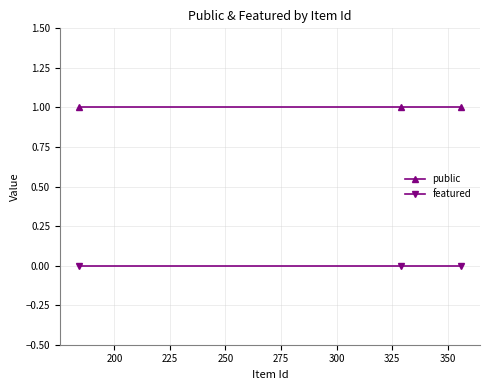

Reading right to left, list all the values displayed in this chart.

public: 1	1	1
featured: 0	0	0